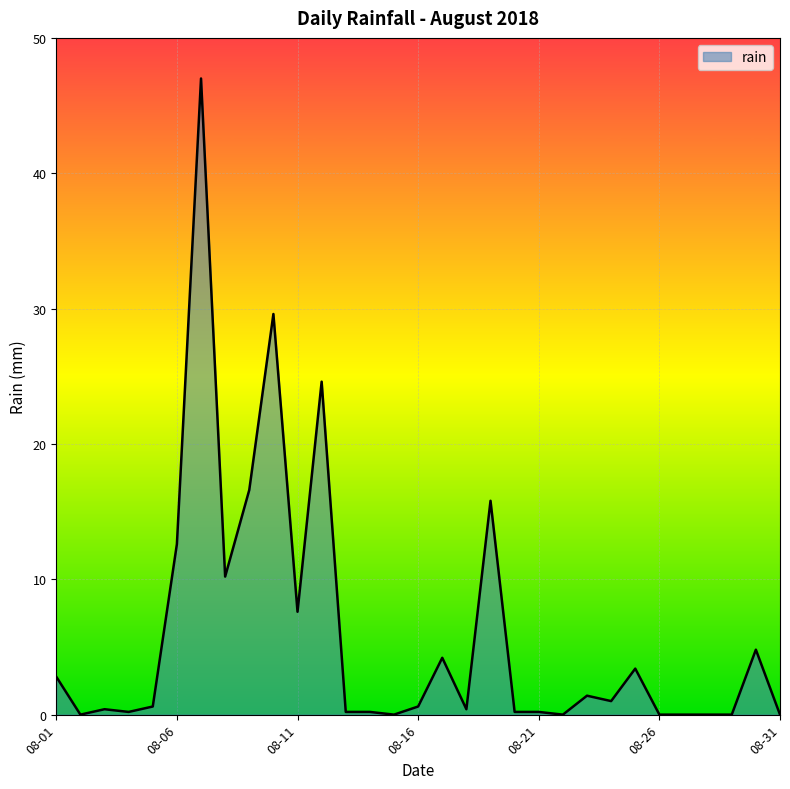

Does the chart have visible grid lines?

Yes